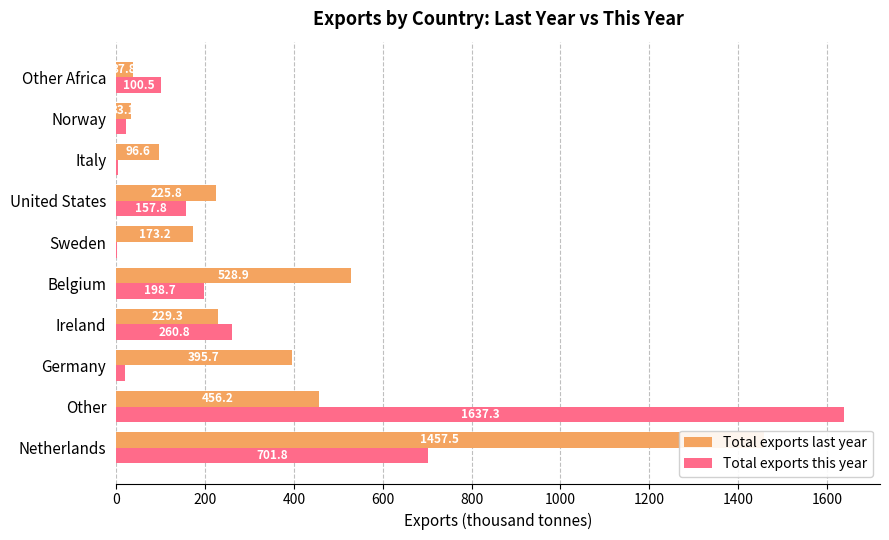

What is the value of the Total exports last year bar at the 3rd from the left?

395.7